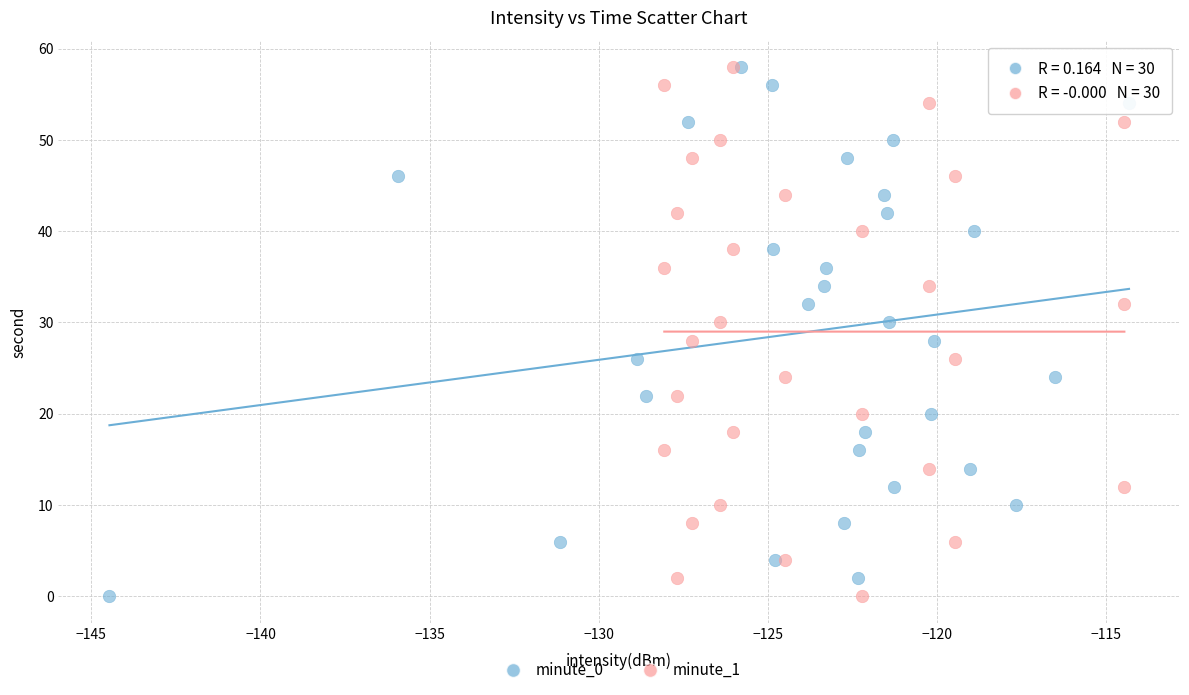

What are all the series names shown in the legend?

minute_0, minute_1